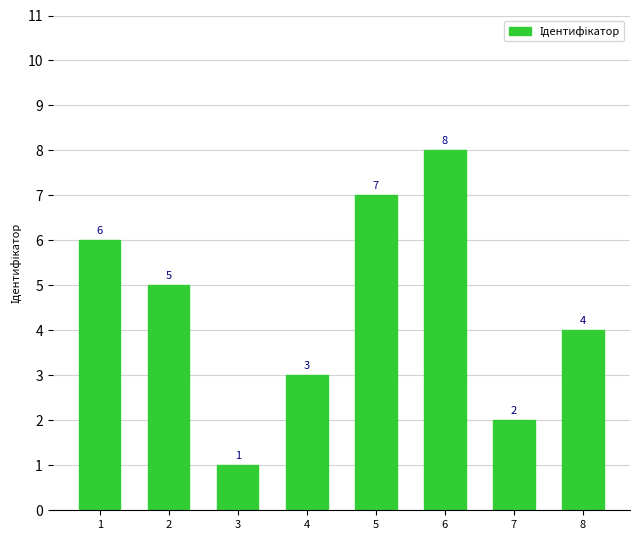

What is the change in value from 7 to 8?

+2